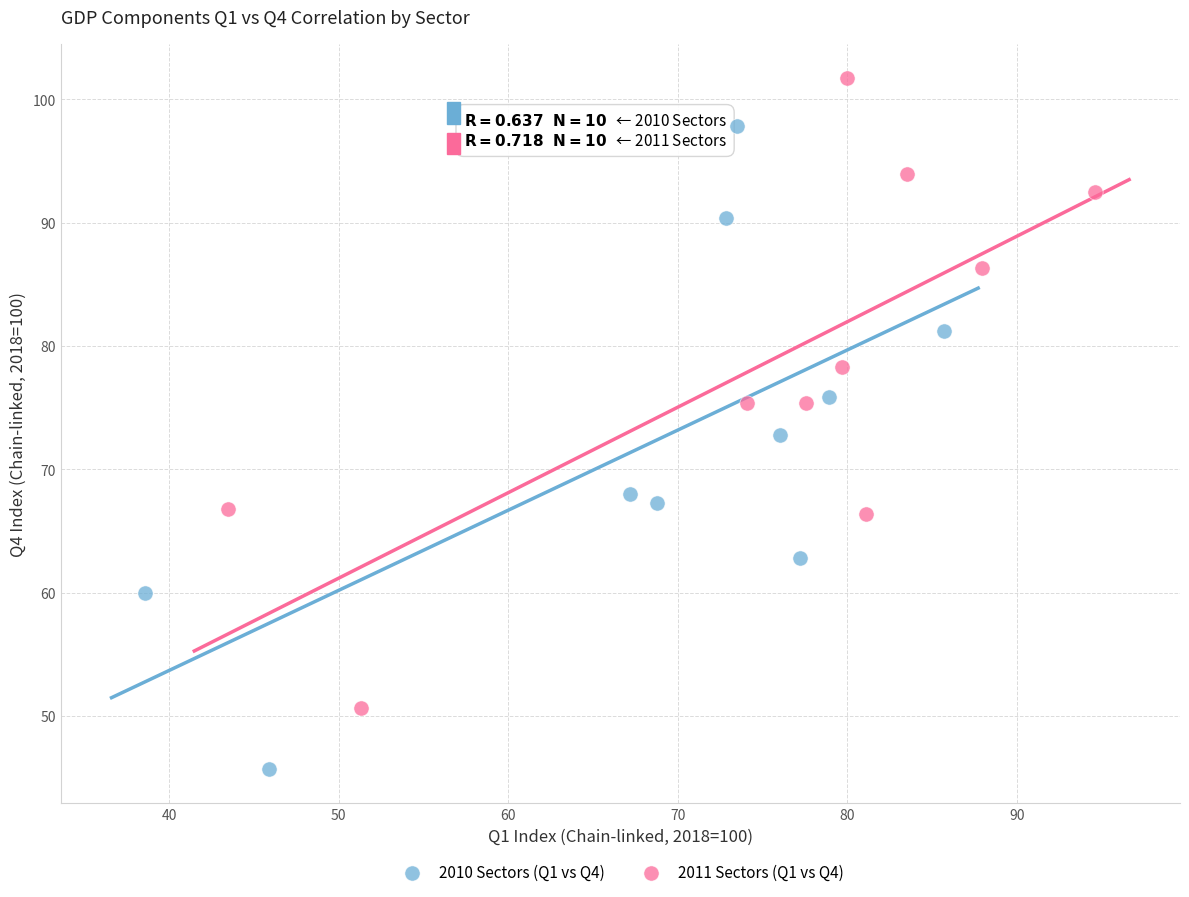

Which series contains the lowest Y value?

2010 Sectors (Q1 vs Q4)